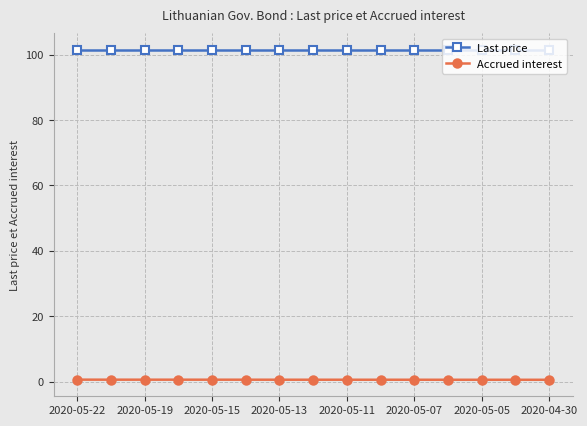

Rank the series by their maximum value, from highest to lowest.

Last price, Accrued interest